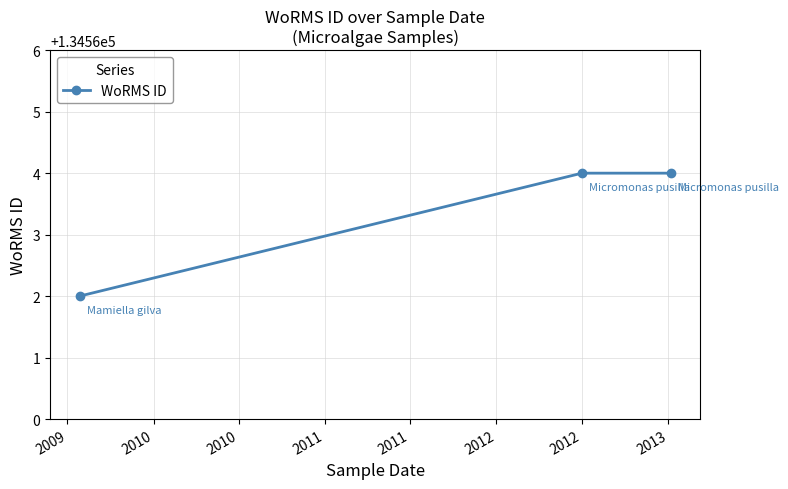

What is the average value?

134563